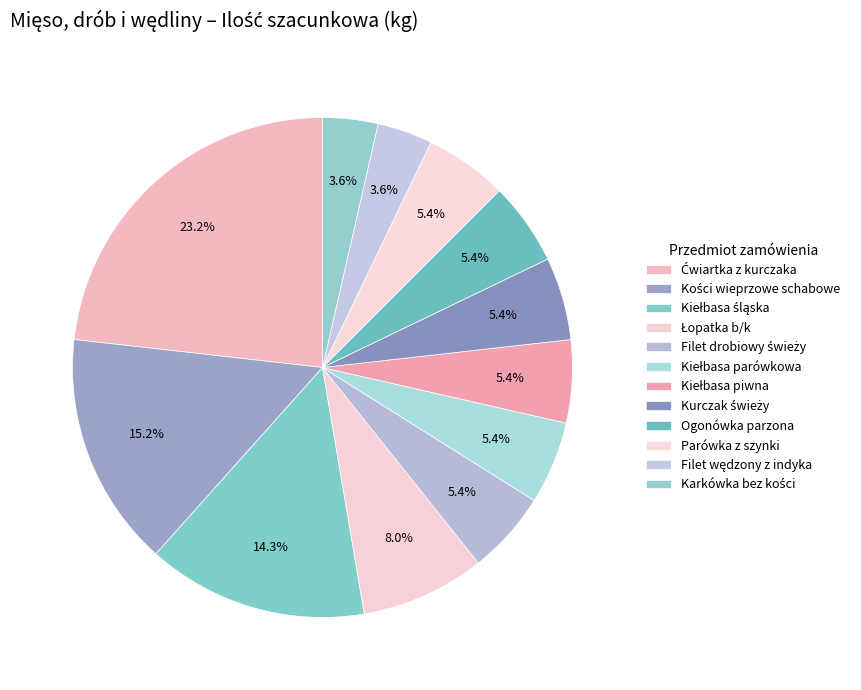

How many slices are in this pie chart?

12